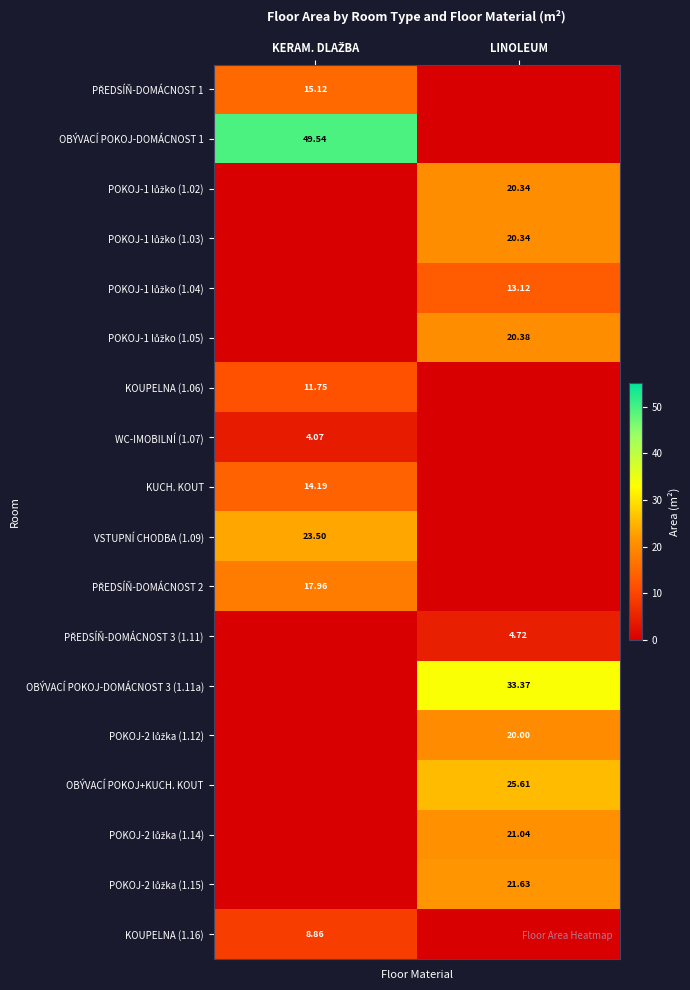

What is the average value of the POKOJ-1 lůžko (1.05) series?

10.2